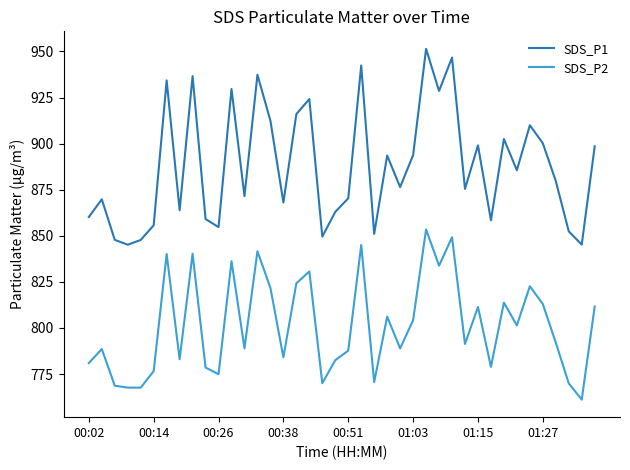

What are all the series names shown in the legend?

SDS_P1, SDS_P2